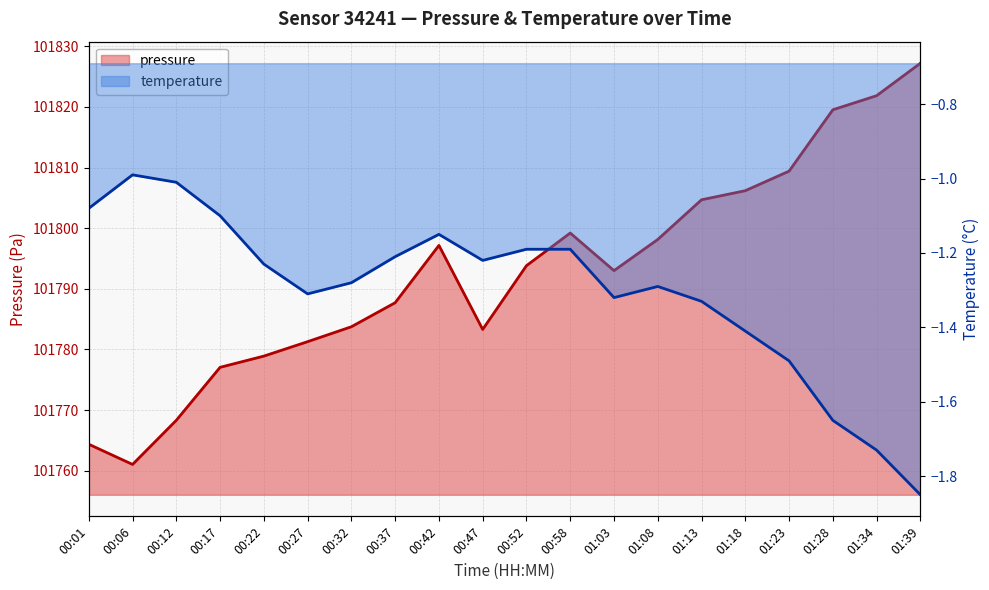

The value of pressure at 00:52 is 101793.8. True or false?

True